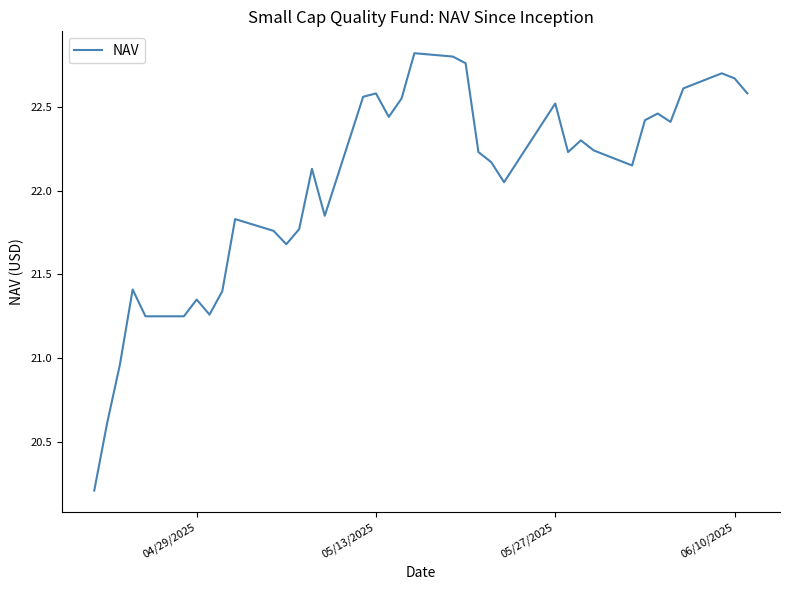

How many lines are shown in the chart?

1